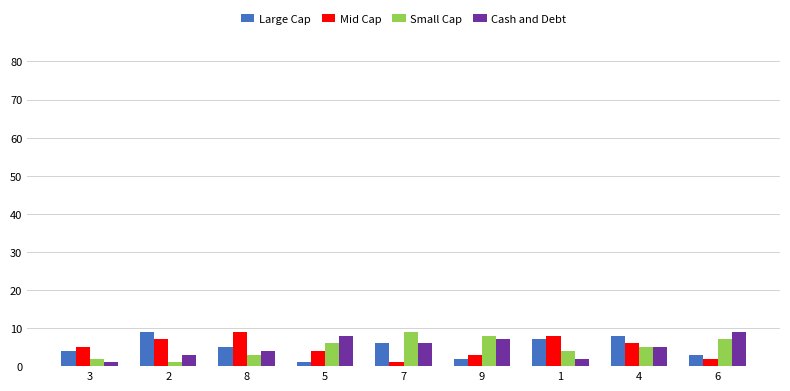

The Large Cap series shows 2 at 7. True or false?

False